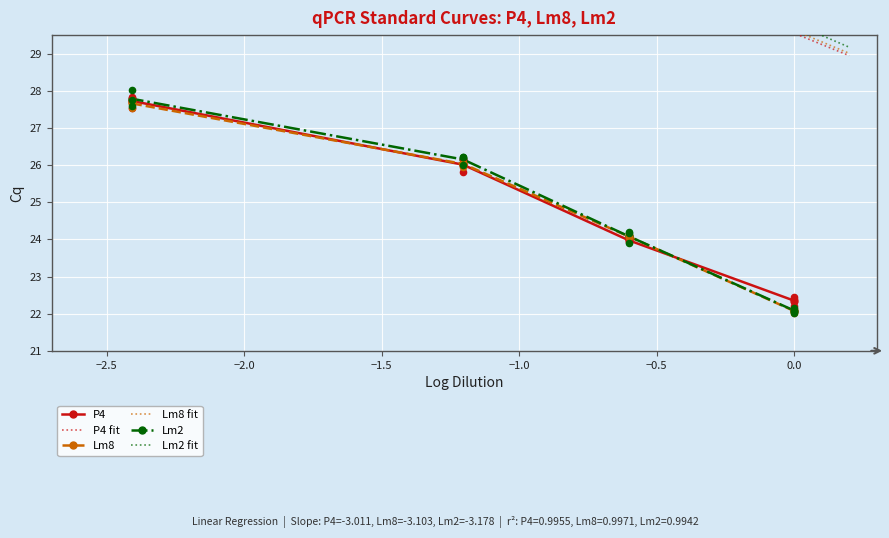

What is the value of the Lm2 point at the 4th from the left?

22.1